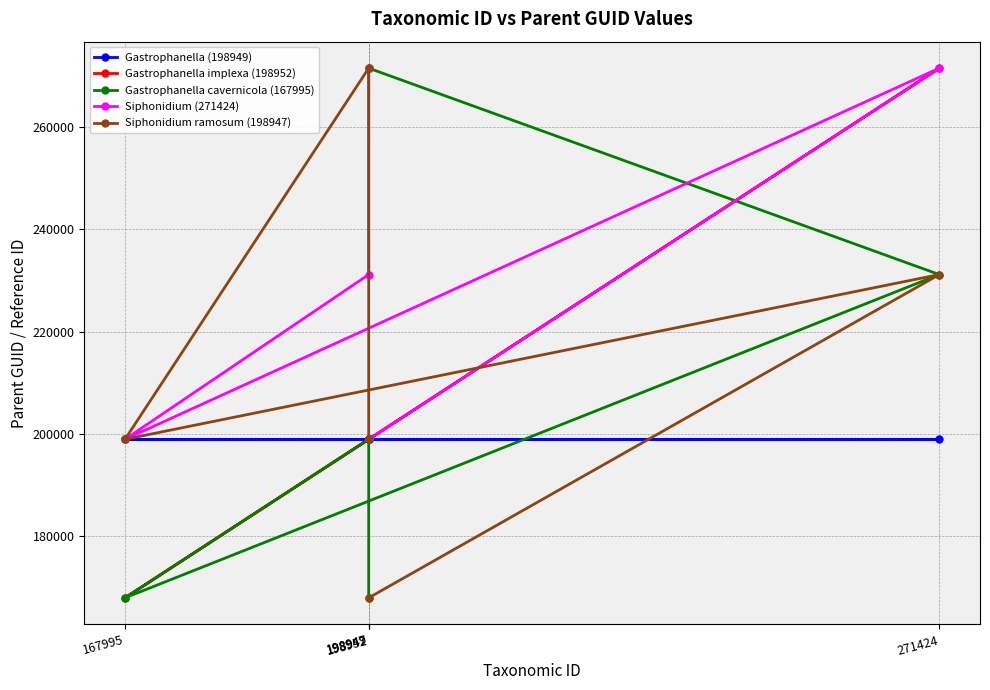

Which series changed the most between 271424 and 198947?

Gastrophanella implexa (198952)